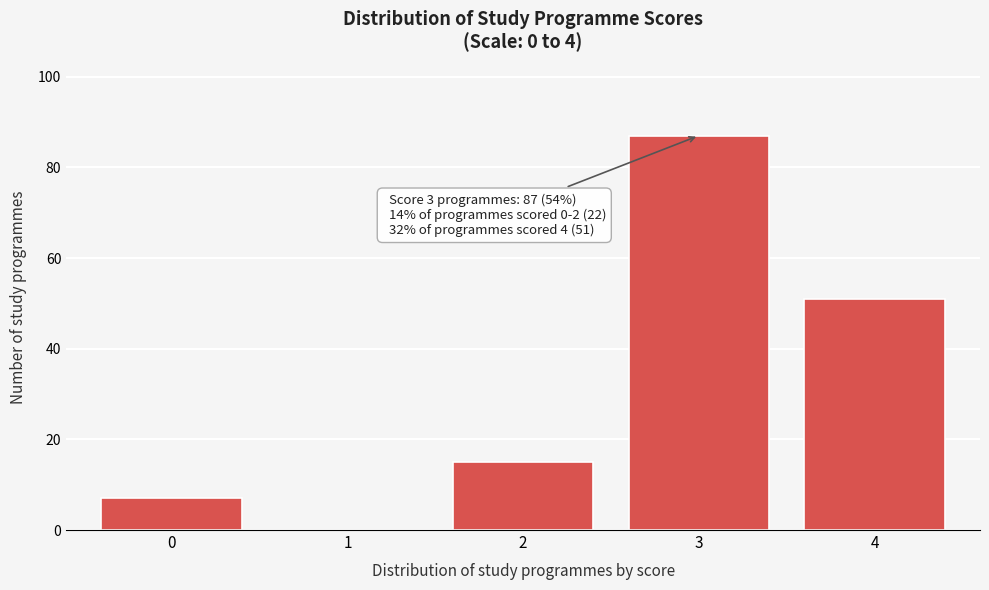

Reading left to right, what are all the values shown in this chart?

0=7	1=0	2=15	3=87	4=51